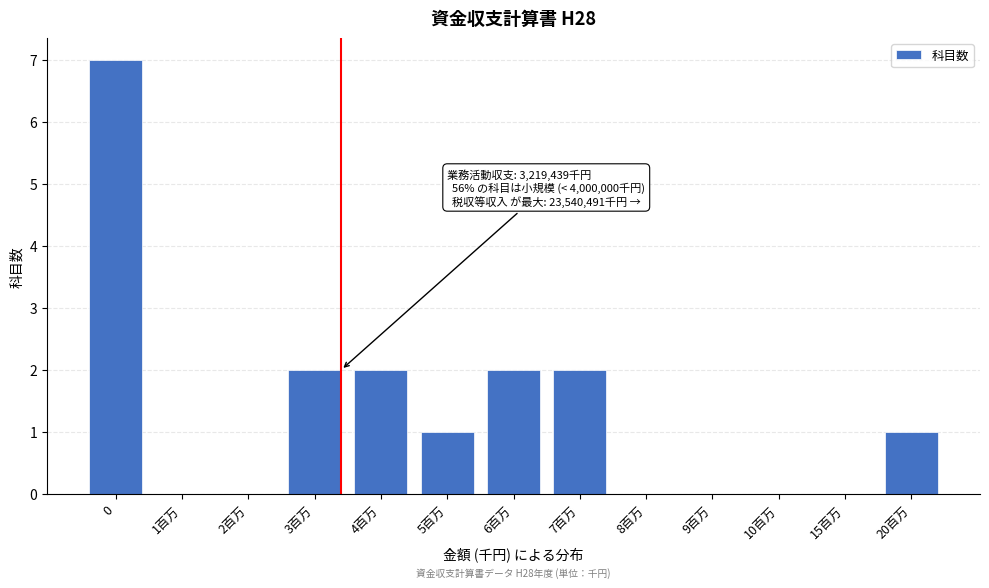

Reading left to right, transcribe all the data shown in this chart.

0=7	1百万=0	2百万=0	3百万=2	4百万=2	5百万=1	6百万=2	7百万=2	8百万=0	9百万=0	10百万=0	15百万=0	20百万=1